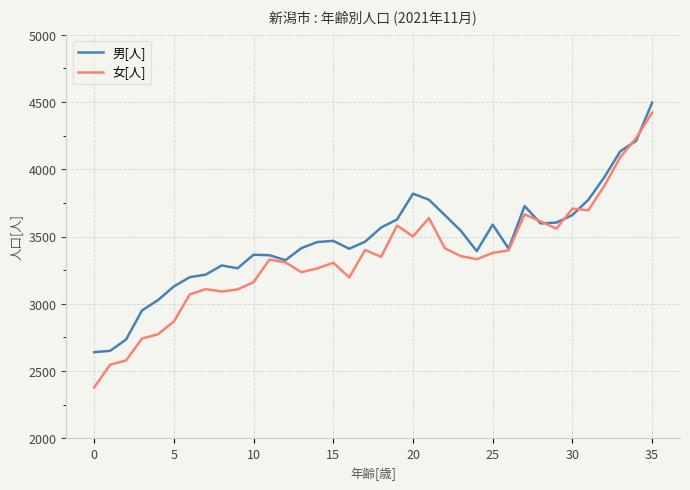

What is the greatest value displayed?

4496